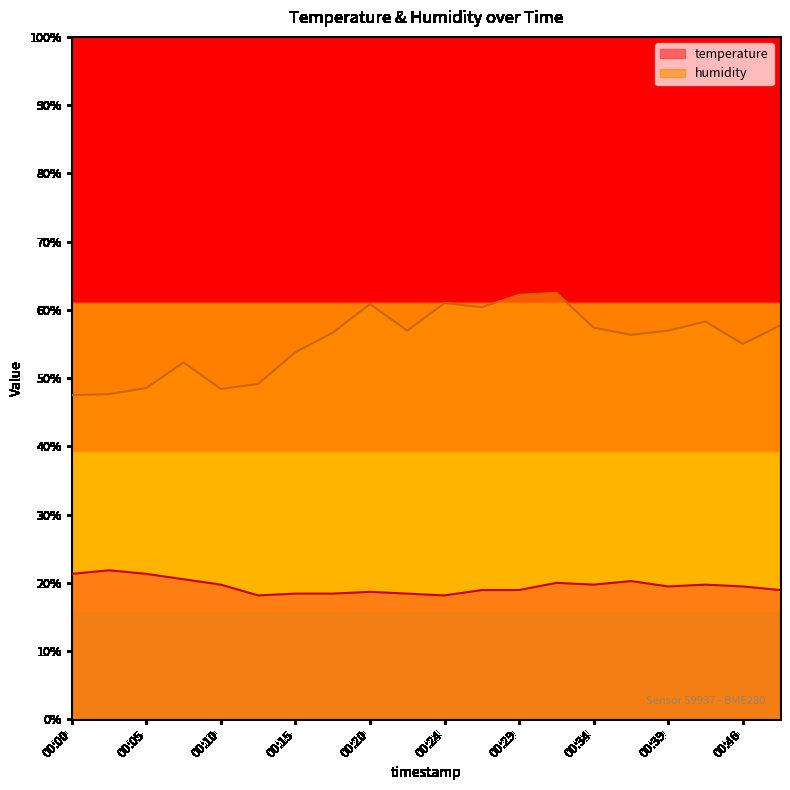

How many data points in temperature are above 19?

11